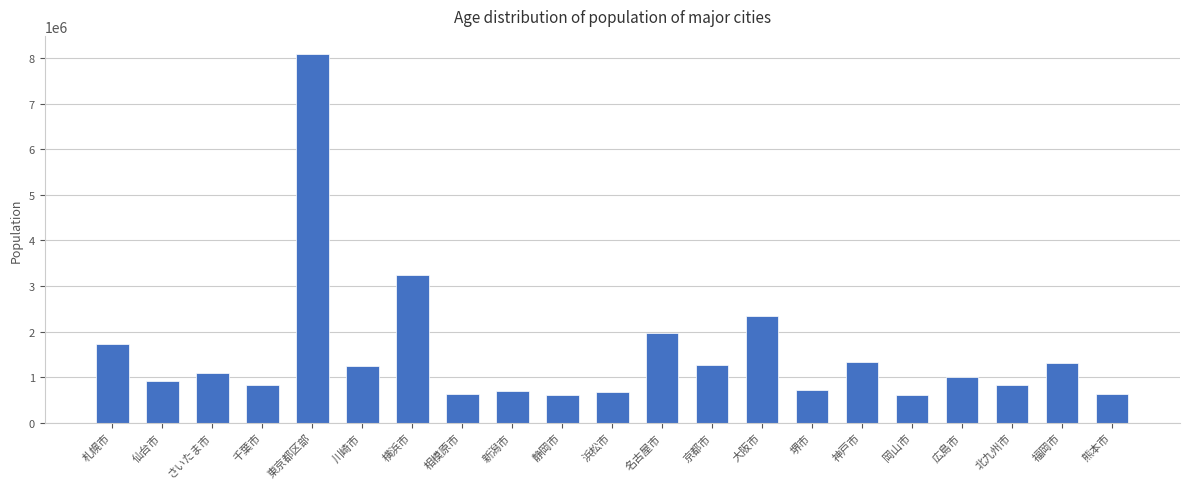

At which category does the chart reach its peak across all series?

東京都区部